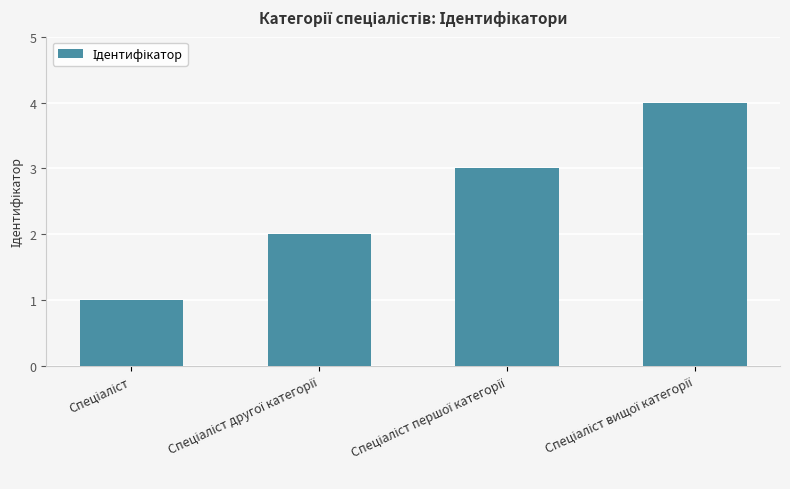

What is the greatest value displayed?

4